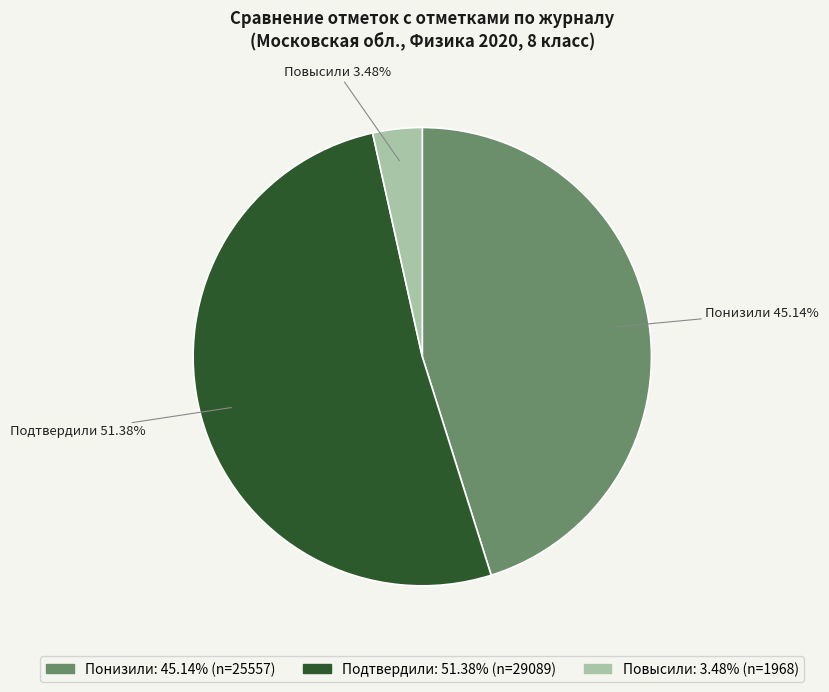

Is there any slice that represents more than half of the pie?

Yes